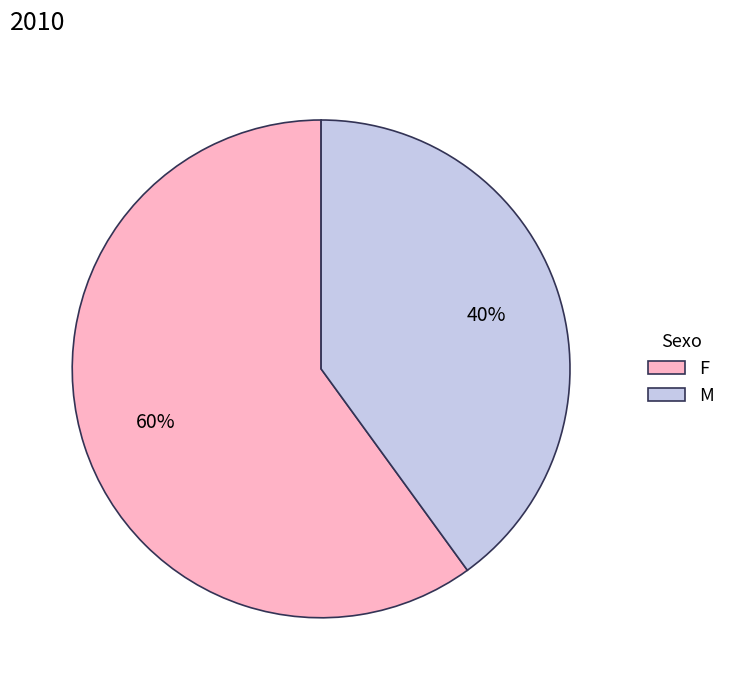

Is the sum of F and M greater than half?

Yes